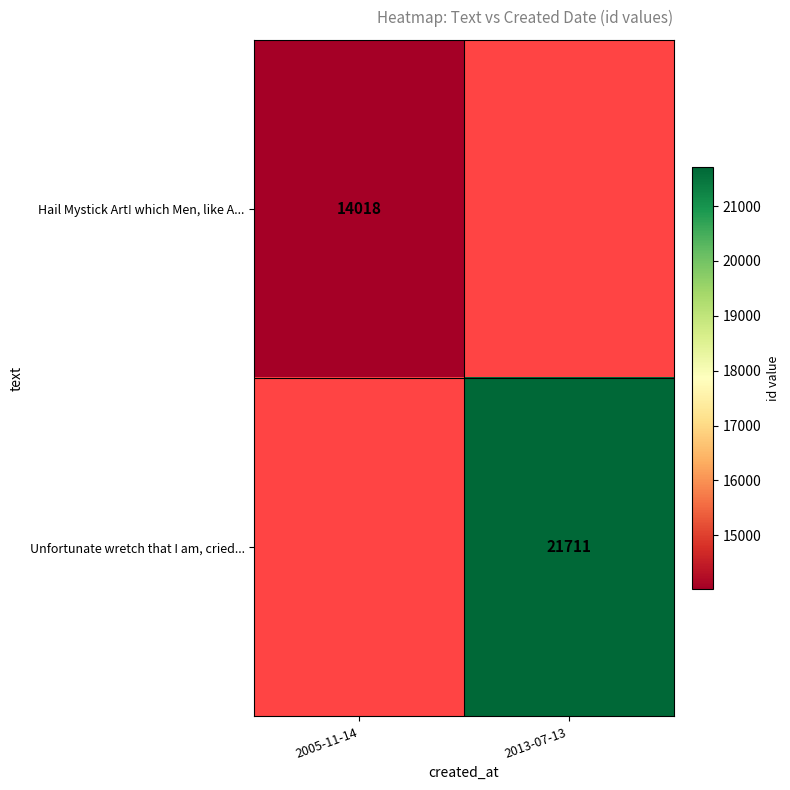

Is it true that Unfortunate wretch that I am, cried... equals 5773 at 2013-07-13?

False